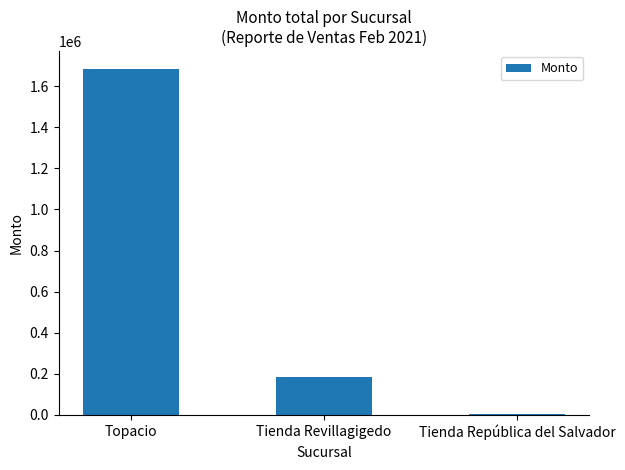

The value at Tienda República del Salvador is 3143.2. True or false?

True